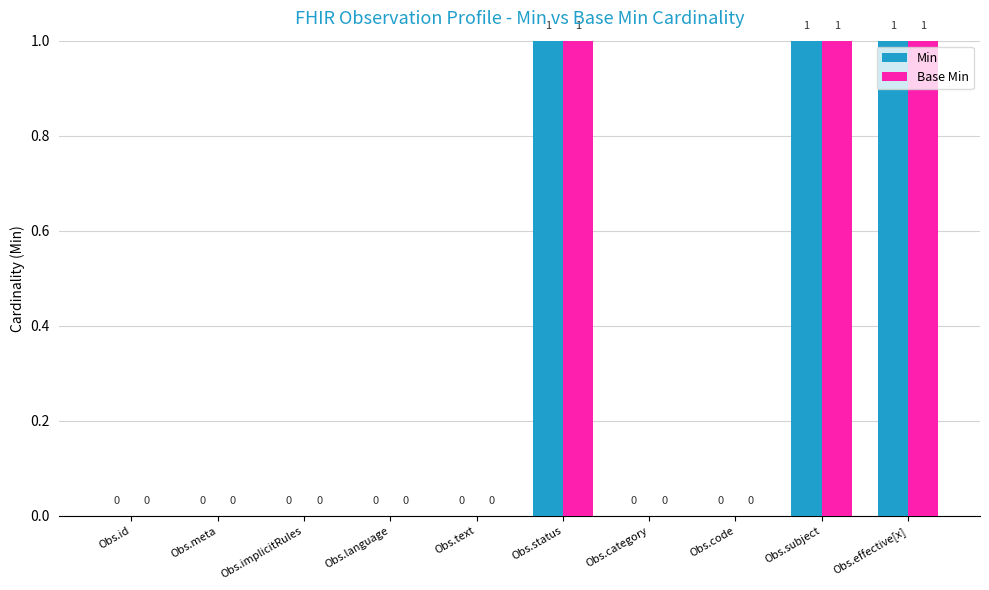

What is the maximum value for Min?

1